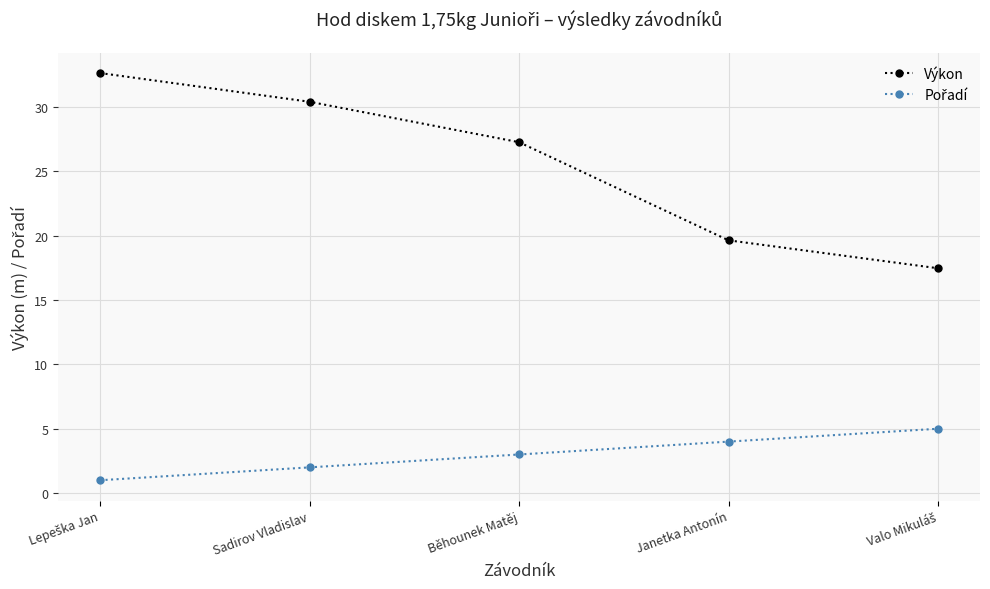

Does the chart have visible grid lines?

Yes